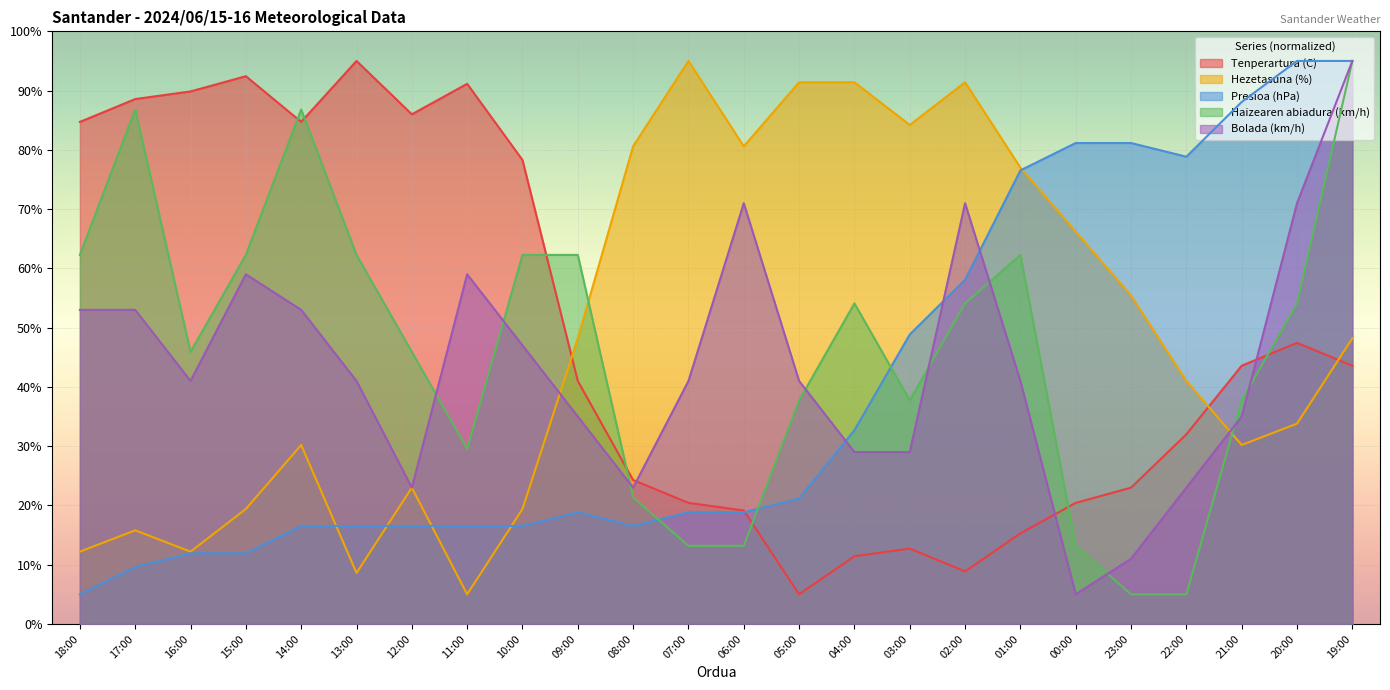

What is the maximum value for Haizearen abiadura (km/h)?

95.0